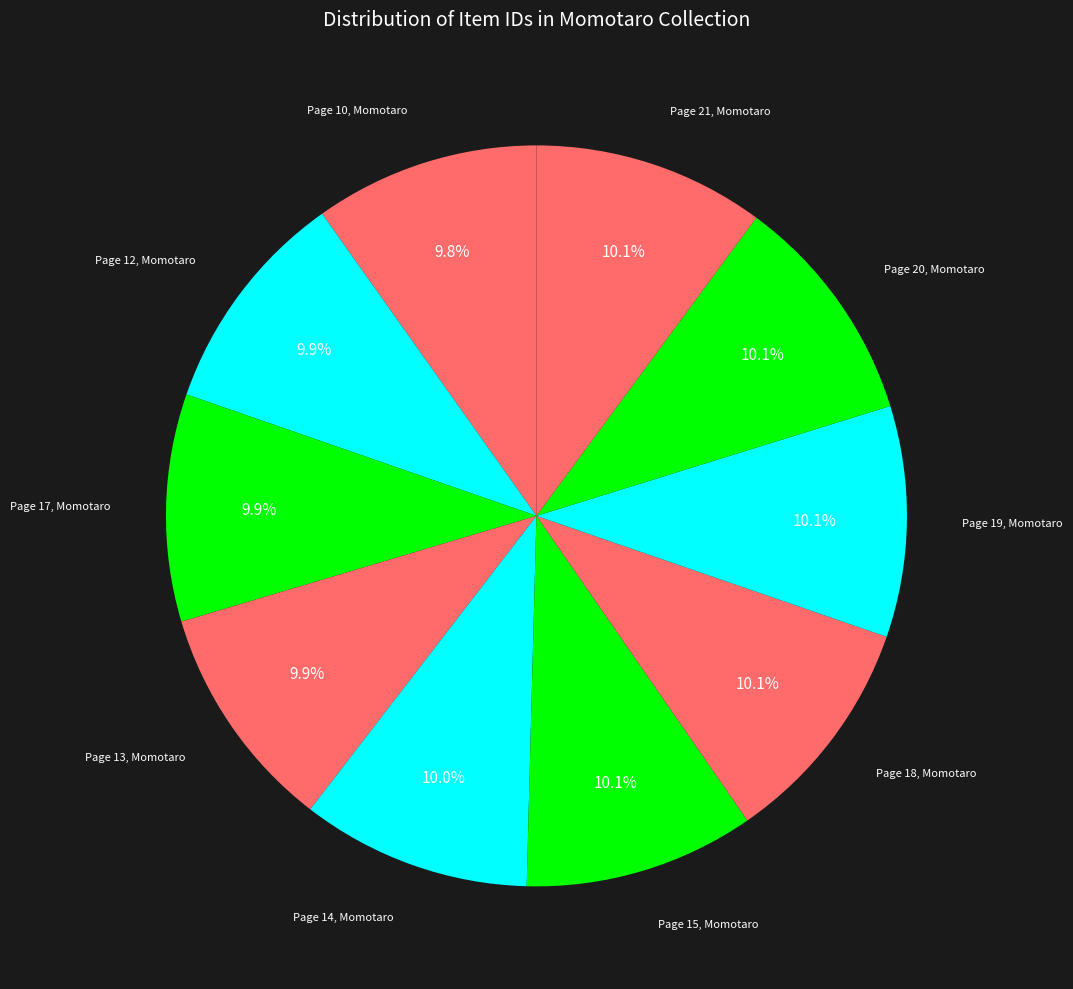

How many segments does this pie chart have?

10